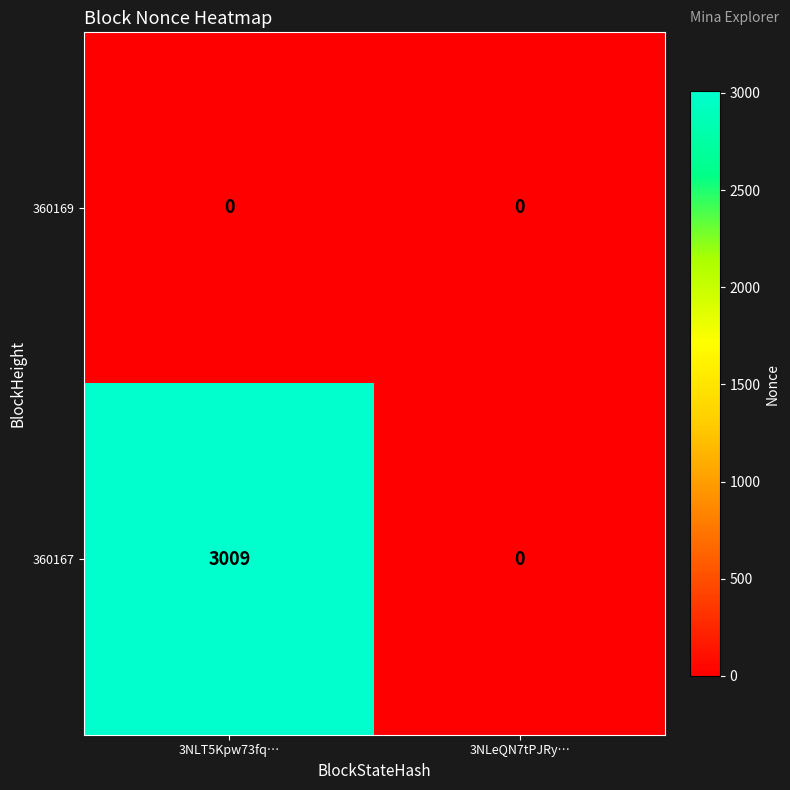

Between 3NLT5Kpw73fq… and 3NLeQN7tPJRy…, which series saw the biggest shift?

360167